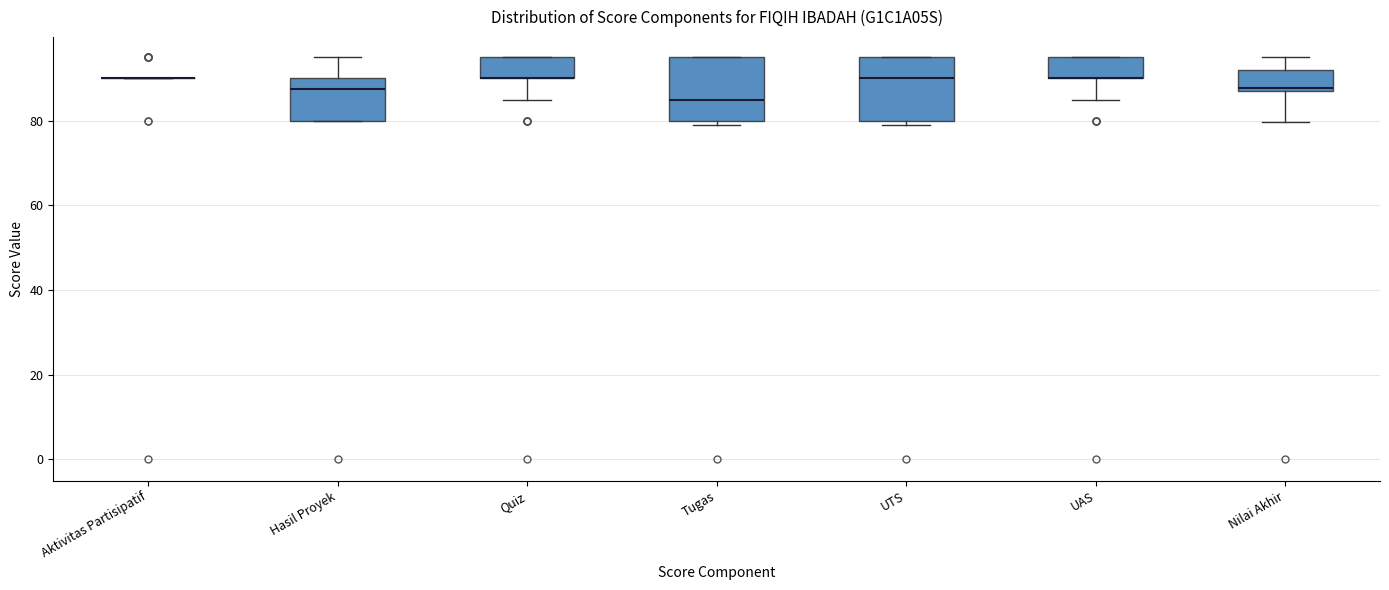

Reading left to right, read every box against the y-axis: the position of its median line, the range the box covers, and the ends of its whiskers. The values are not printed on the chart, so give them approximately, as read against the axis.

Aktivitas Partisipatif: box collapsed to a line at 90, whiskers 90 to 90
Hasil Proyek: median 88, box 80 to 90, whiskers 80 to 96
Quiz: median 90 (drawn on the box's lower edge), box 90 to 96, whiskers 86 to 96
Tugas: median 86, box 80 to 96, whiskers 80 (just below the box's lower edge) to 96
UTS: median 90, box 80 to 96, whiskers 80 (just below the box's lower edge) to 96
UAS: median 90 (drawn on the box's lower edge), box 90 to 96, whiskers 86 to 96
Nilai Akhir: median 88 (just above the box's lower edge), box 88 to 92, whiskers 80 to 96